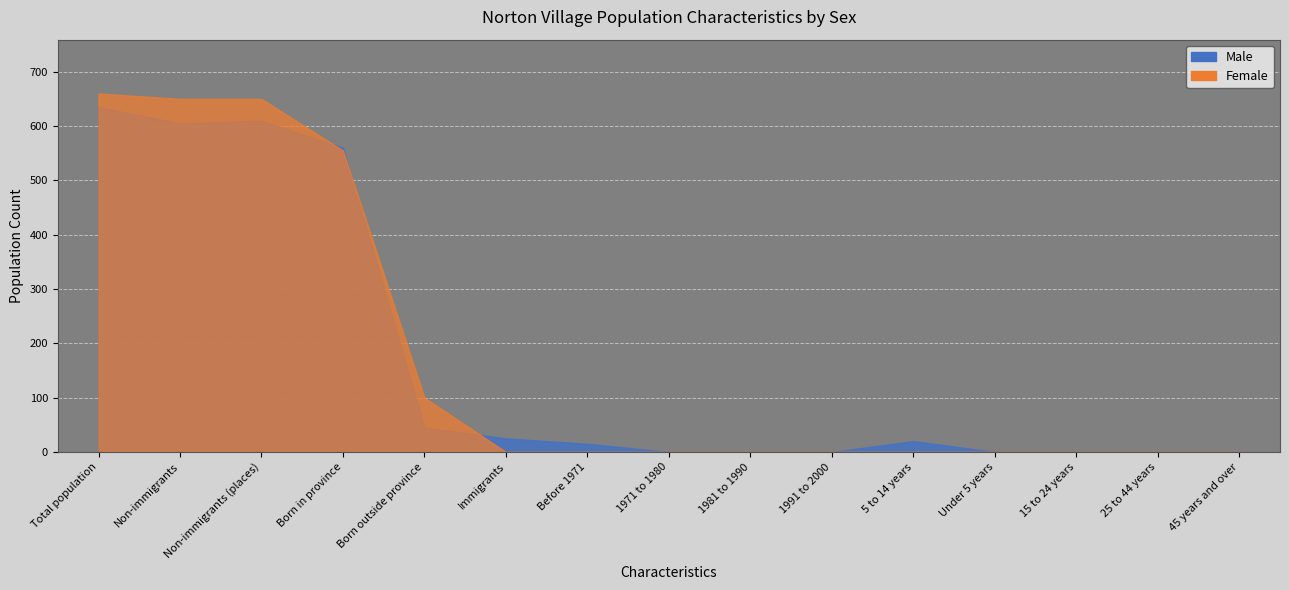

At which category is the sum across all series the highest?

Total population